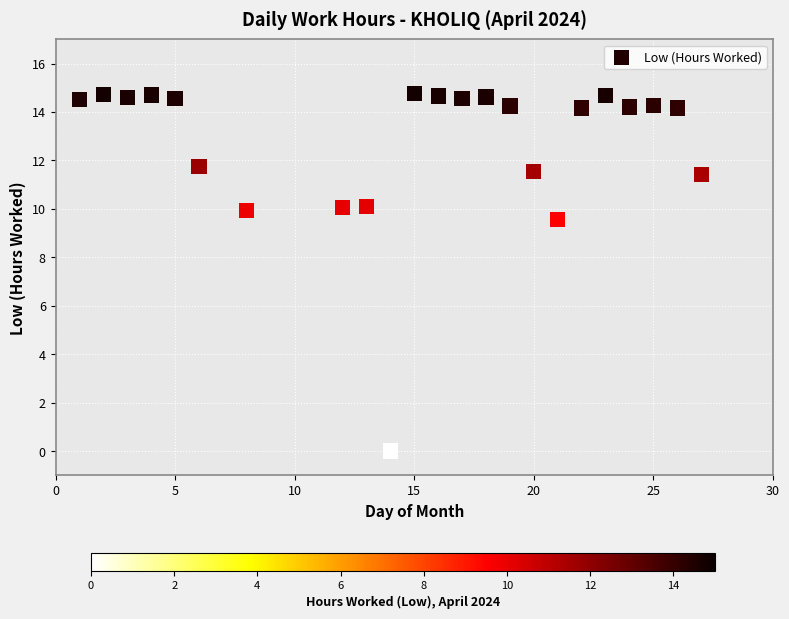

What is the range of X values (max minus min)?

26.0